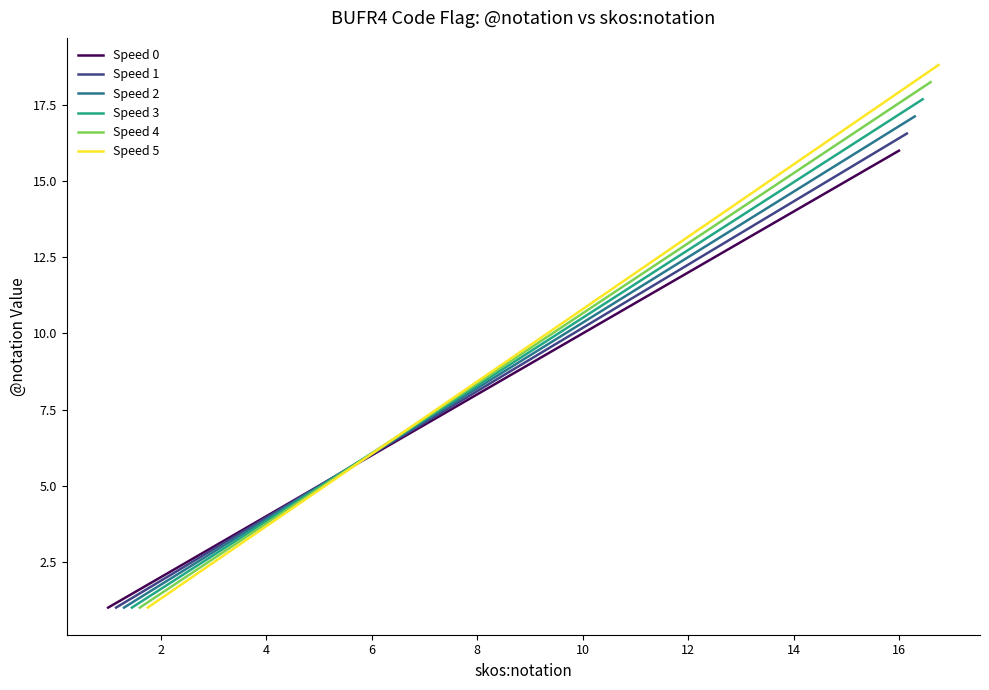

Is it true that Speed 0 equals 12 at 12?

True